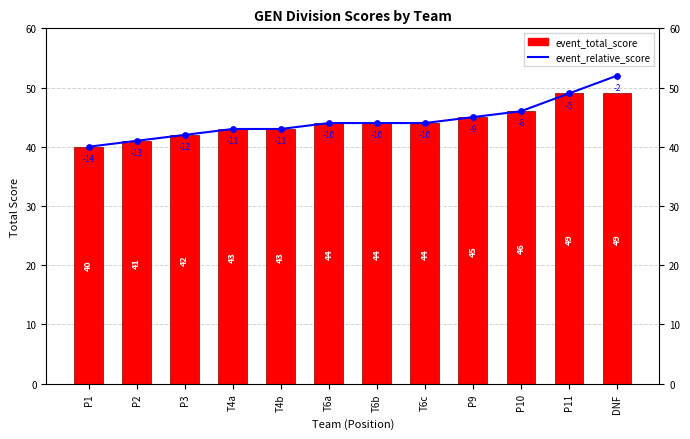

What are all the series names shown in the legend?

event_relative_score, event_total_score